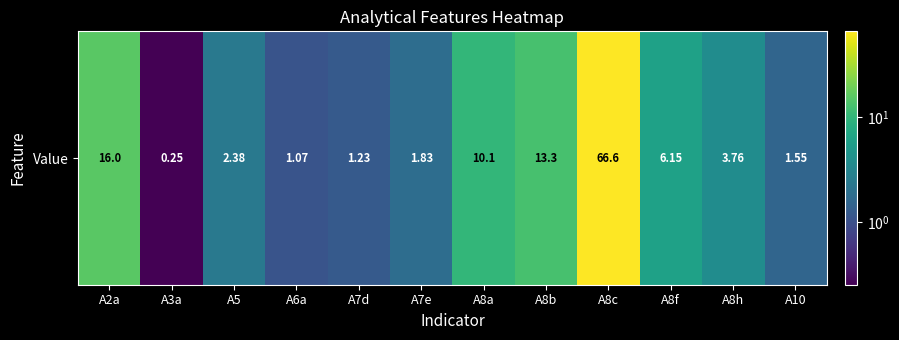

Reading left to right, extract all data points from this chart.

16.0	0.2	2.4	1.1	1.2	1.8	10.1	13.3	66.6	6.1	3.8	1.5